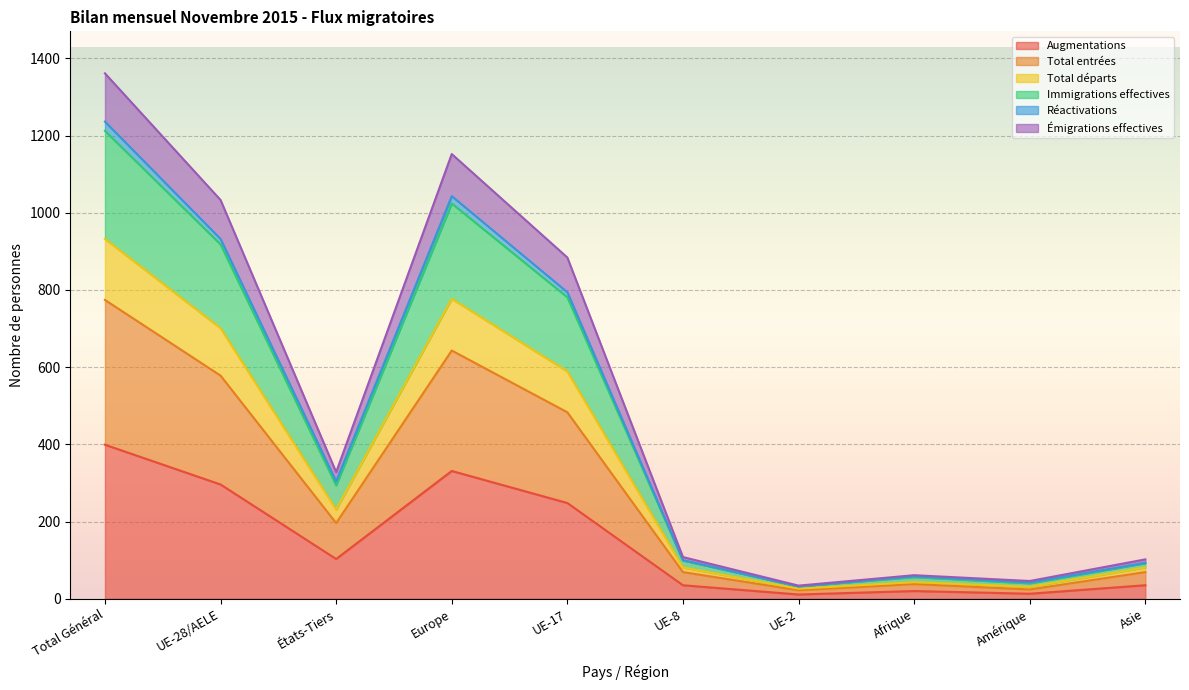

True or false: Émigrations effectives and Augmentations cross at least once.

False